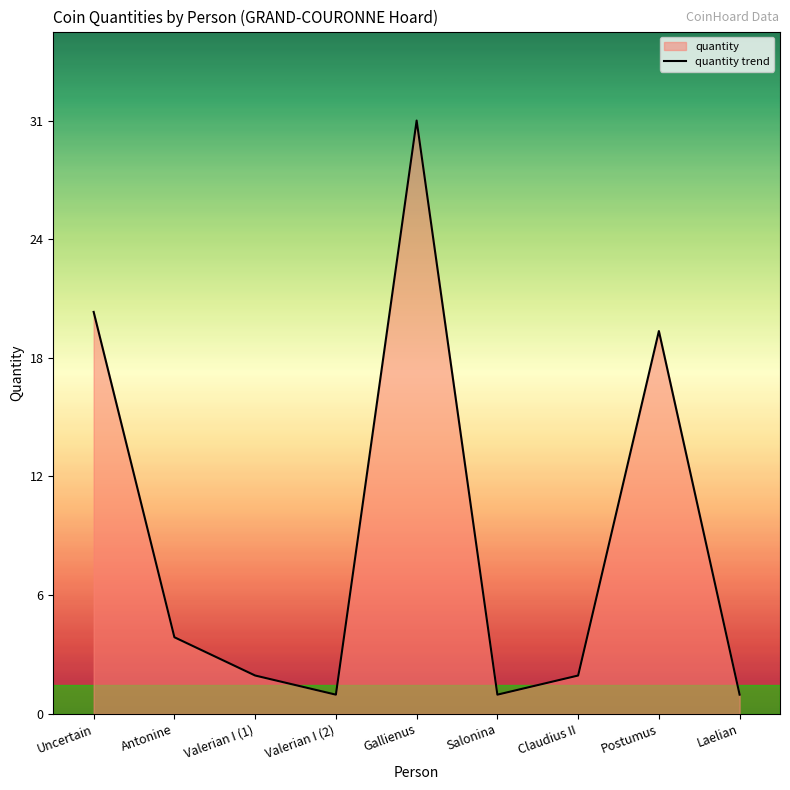

Where is the first local maximum?

Gallienus